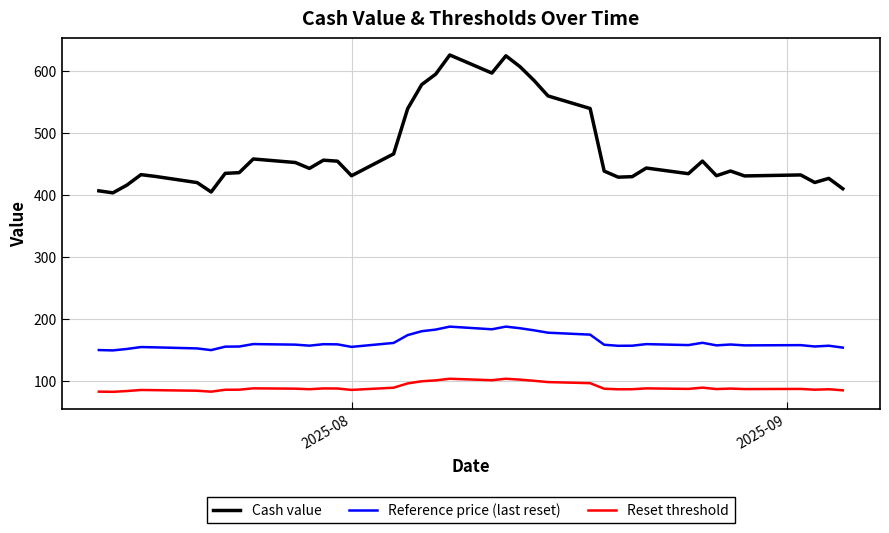

List the series in order of their overall mean, lowest first.

Reset threshold, Reference price (last reset), Cash value